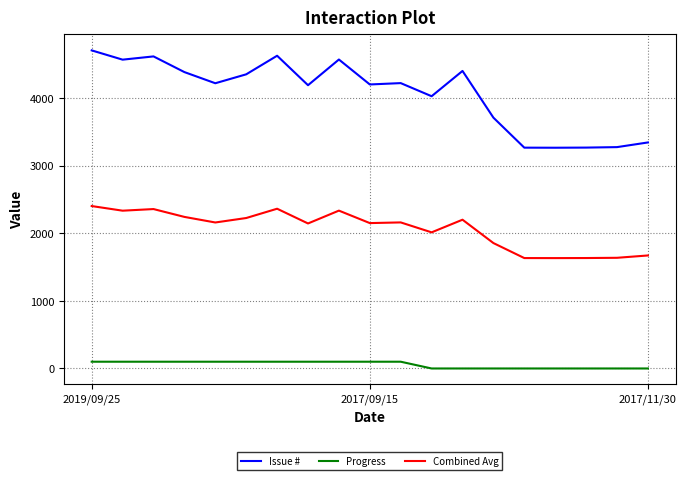

True or false: Issue # and Combined Avg intersect in this chart.

False